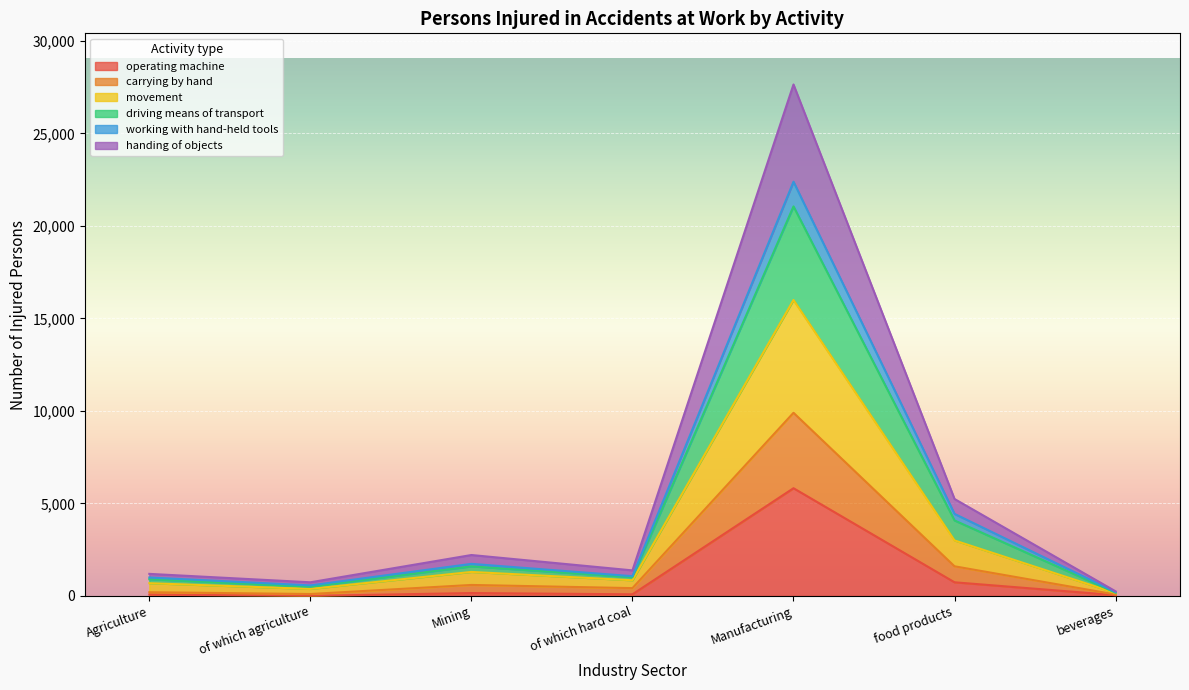

What is the value of the driving means of transport point at the 3rd from the left?

1597